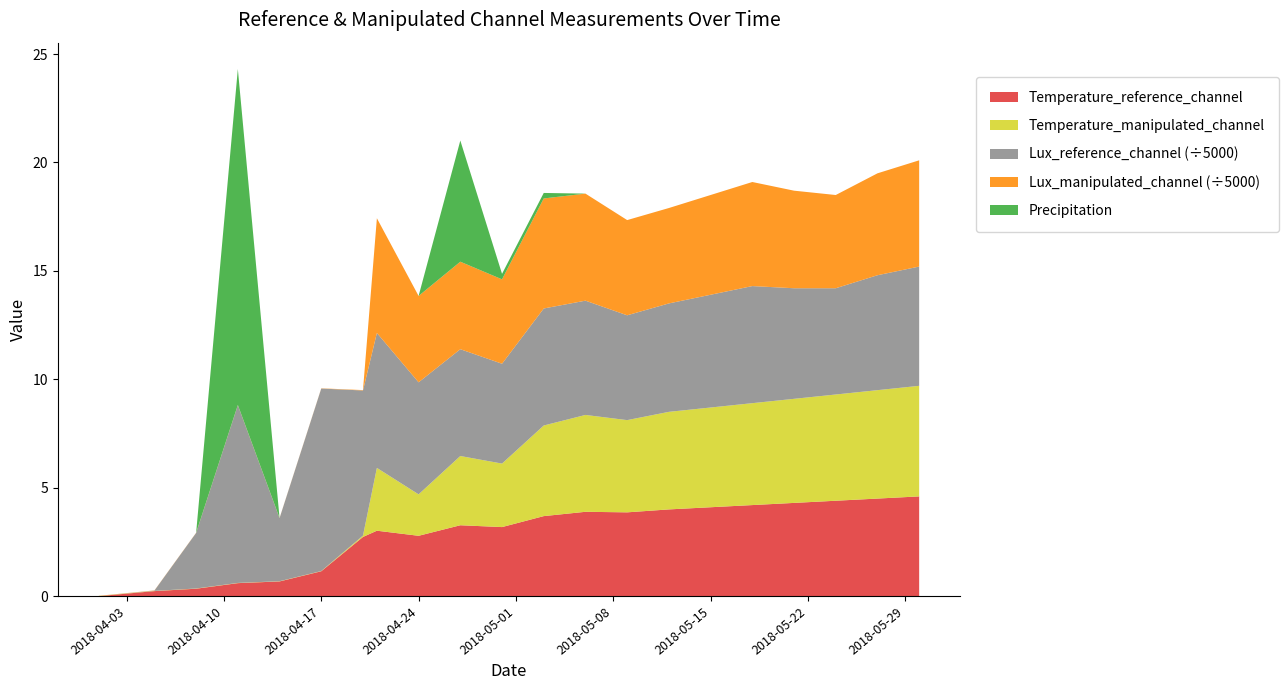

Reading right to left, extract all data points from this chart.

Temperature_reference_channel: 4.6	4.5	4.4	4.3	4.2	4.1	4.0	3.9	3.9	3.7	3.2	3.3	2.8	3.0	2.7	1.1	0.7	0.6	0.3	0.2	0.0
Temperature_manipulated_channel: 5.1	5.0	4.9	4.8	4.7	4.6	4.5	4.3	4.5	4.2	2.9	3.2	1.9	2.9	0.1	0.0	0.0	0.0	0.0	0.0	0.0
Lux_reference_channel: 27500.0	26500.0	24500.0	25500.0	27000.0	26000.0	25000.0	24168.7	26350.2	26981.7	23020.5	24628.0	25833.5	31115.0	33468.8	42079.9	14535.4	40989.2	12806.0	68.6	0.0
Lux_manipulated_channel: 24500.0	23500.0	21500.0	22500.0	24000.0	23000.0	22000.0	21958.5	24685.4	25374.3	19461.2	20178.8	19920.5	26456.5	91.9	53.8	43.1	43.1	43.1	43.1	32.3
Precipitation: 0.0	0.0	0.0	0.0	0.0	0.0	0.0	0.0	0.0	0.3	0.3	5.6	0.0	0.0	0.0	0.0	0.0	15.5	0.0	0.0	0.0